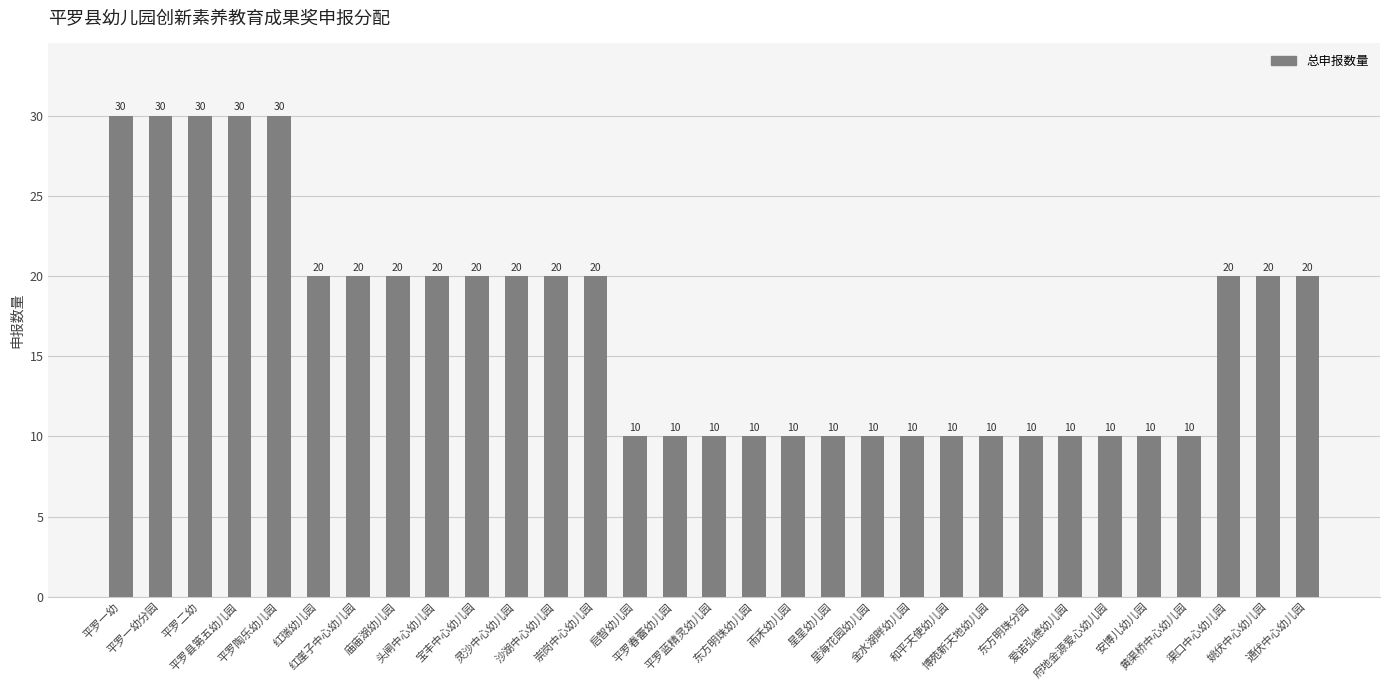

What is the change in value from 头闸中心幼儿园 to 安博儿幼儿园?

-10